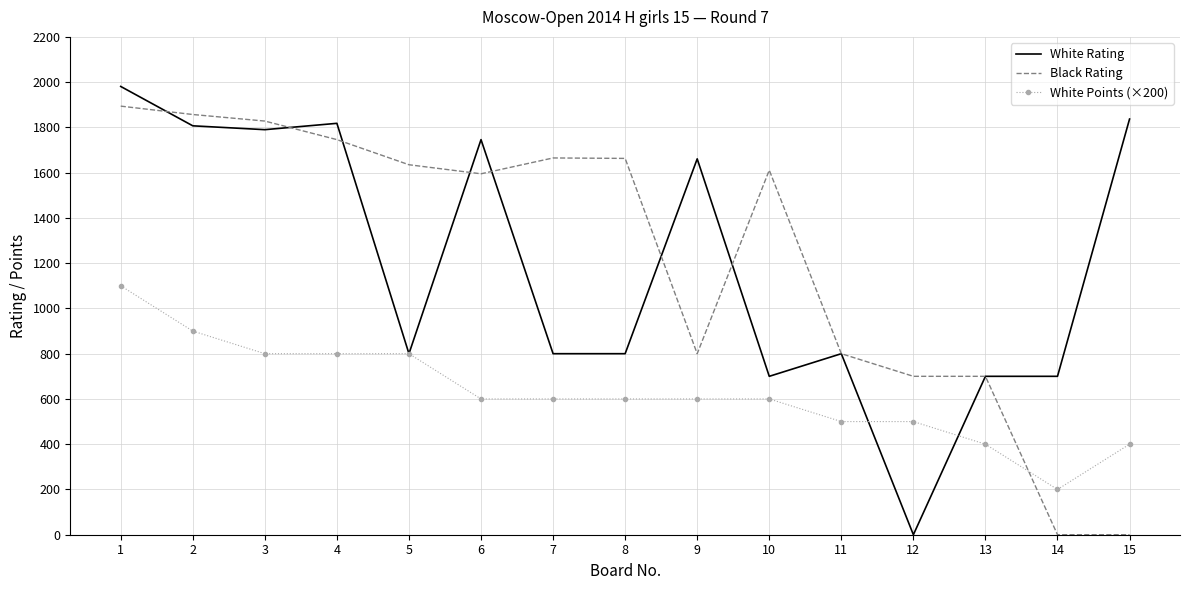

True or false: Black Rating and White Rating cross at least once.

True